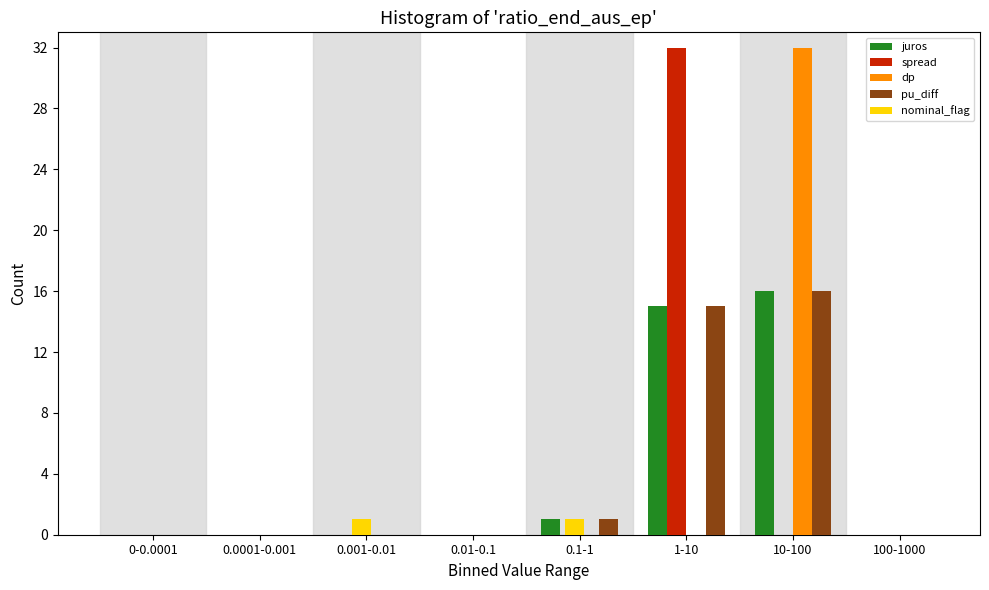

Is it true that pu_diff equals -7 at 100-1000?

False